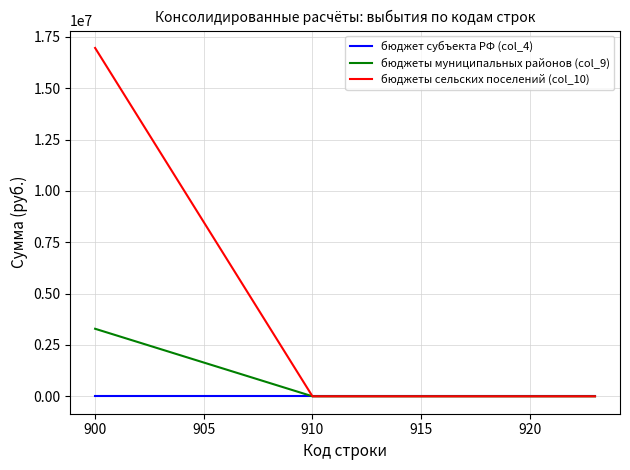

How many distinct data groups are displayed?

3